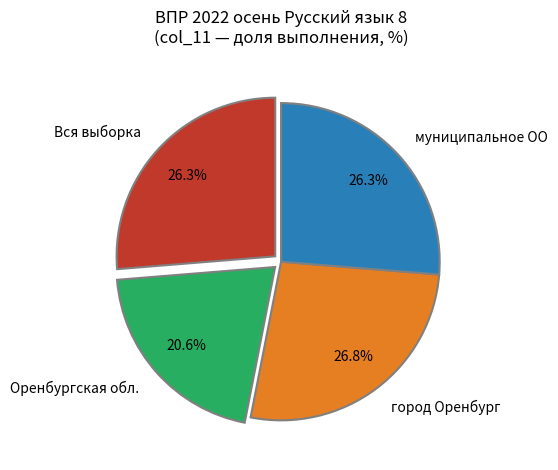

Between муниципальное ОО and Оренбургская обл., which is larger?

муниципальное ОО